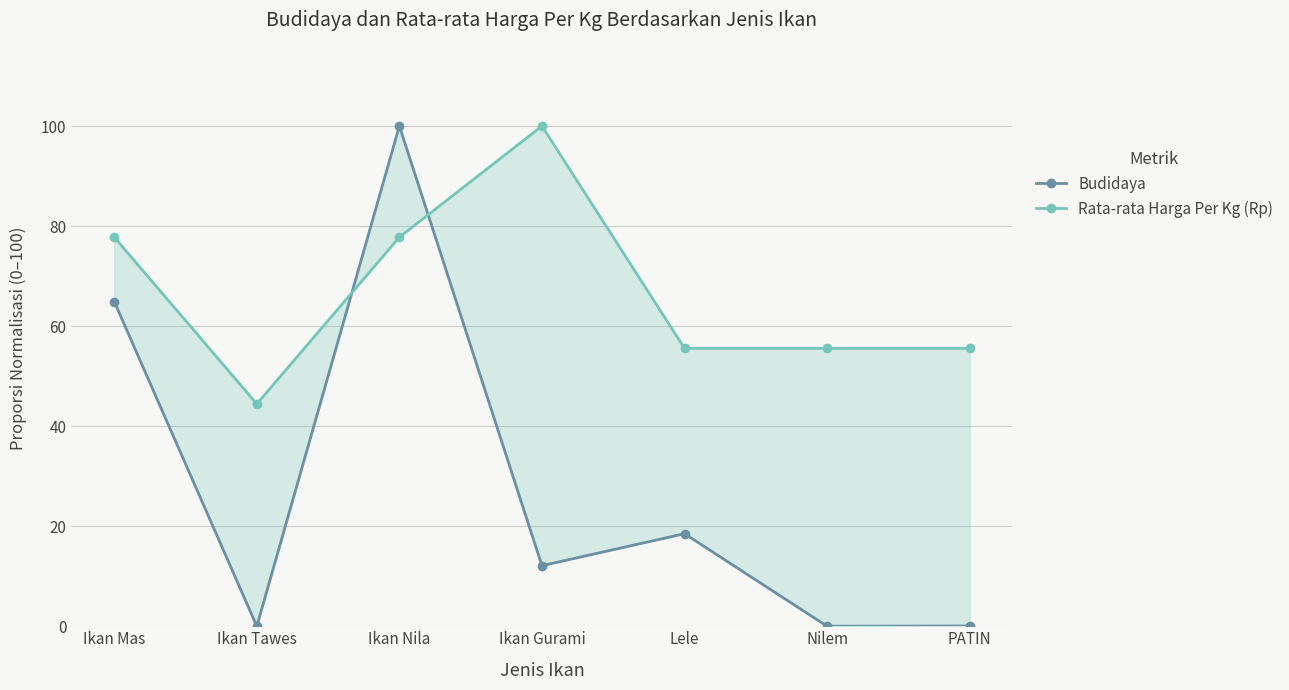

What are all the series names shown in the legend?

Budidaya, Rata-rata Harga Per Kg (Rp)